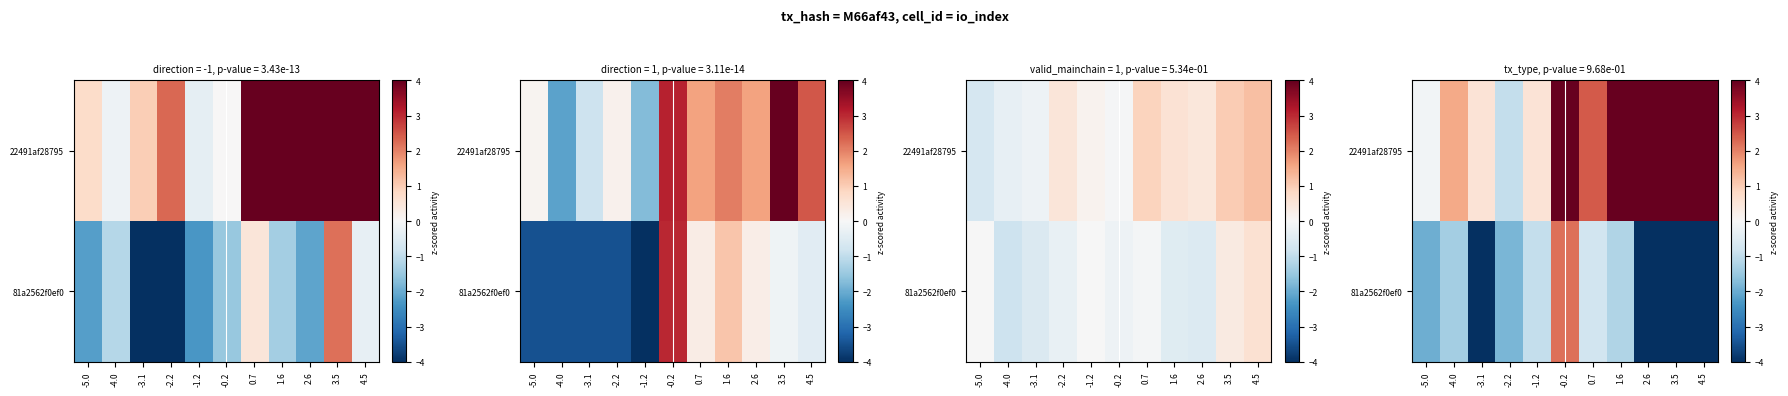

At how many categories does at least one series exceed 2?

6